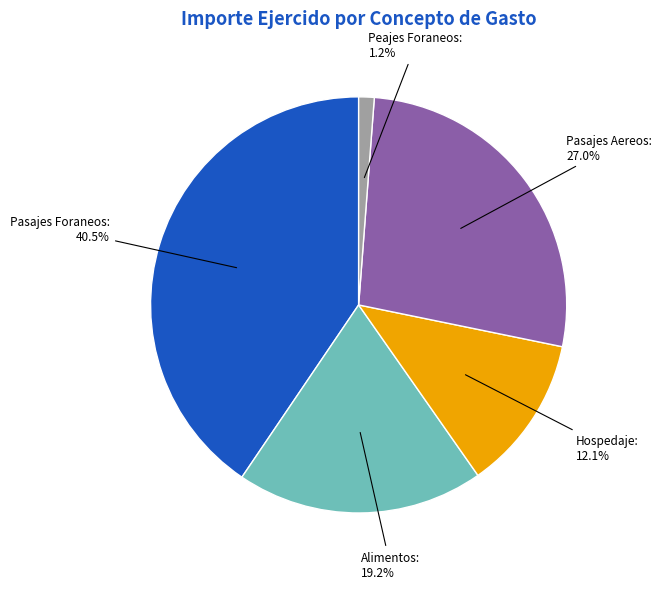

Is there a majority slice in this chart?

No